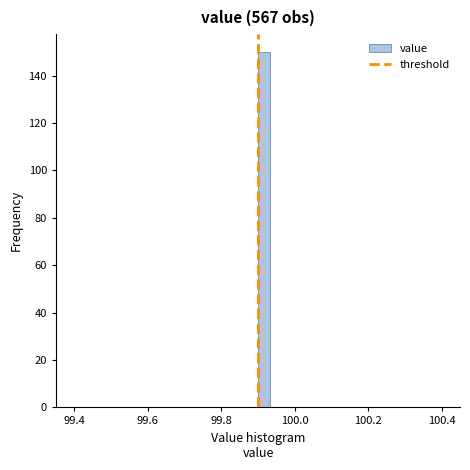

Around what value on the x-axis is the tallest bar? Give the approximate position of its centre, as read against the axis.

99.92